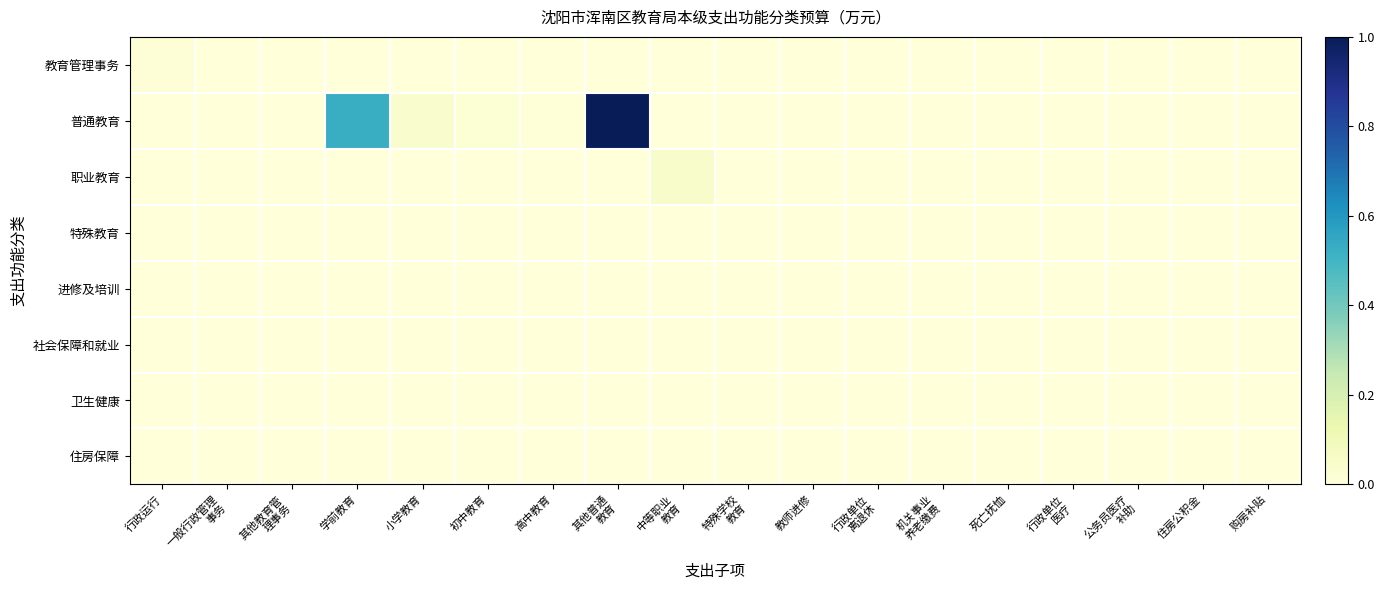

At which category does the chart reach its peak across all series?

其他普通
教育